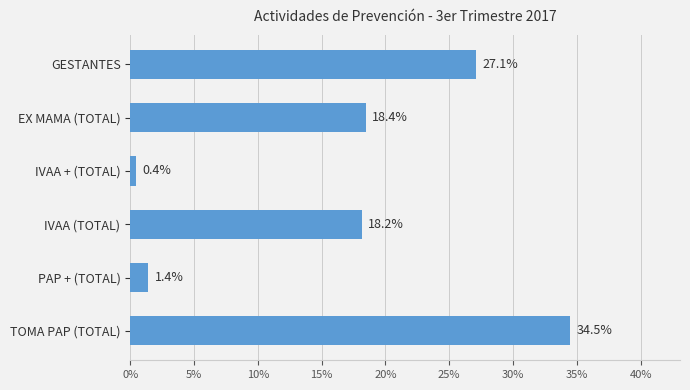

The chart shows a value of 28.9 at EX MAMA (TOTAL). True or false?

False